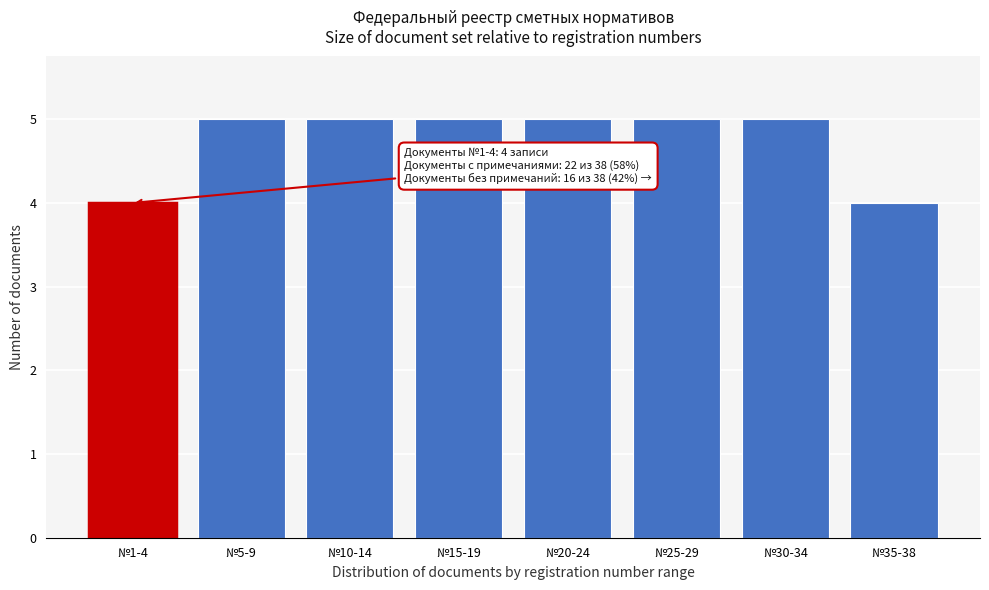

Reading left to right, list all the values displayed in this chart.

№1-4=4	№5-9=5	№10-14=5	№15-19=5	№20-24=5	№25-29=5	№30-34=5	№35-38=4